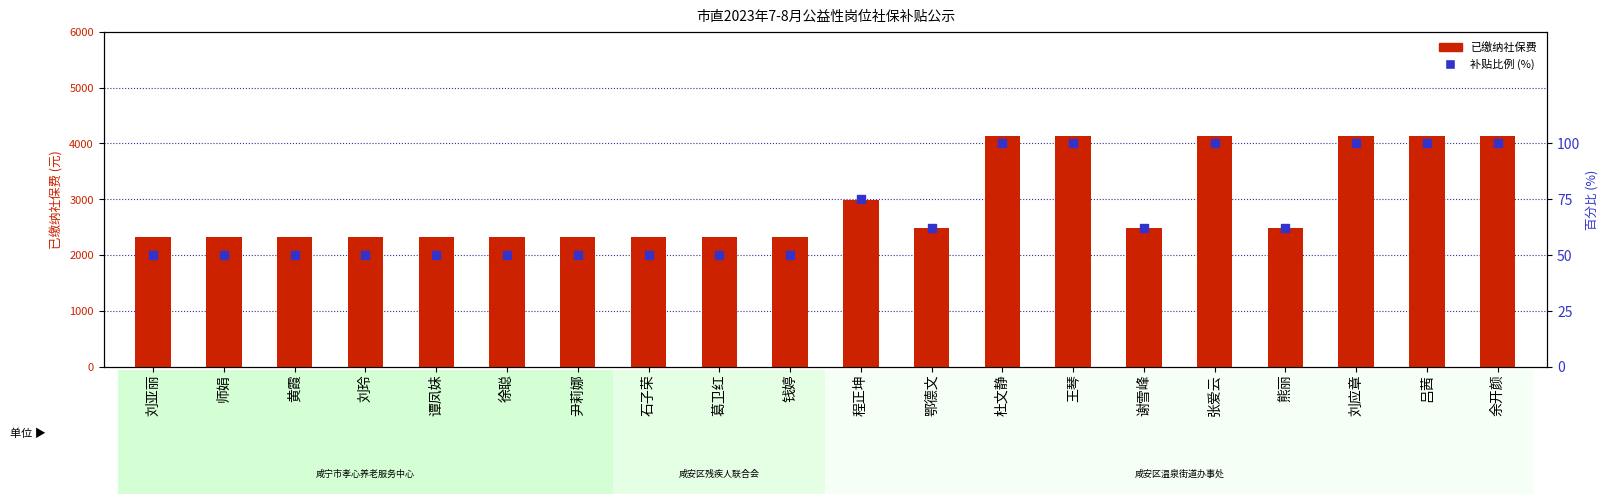

What is the maximum value shown in the chart?

4140.0